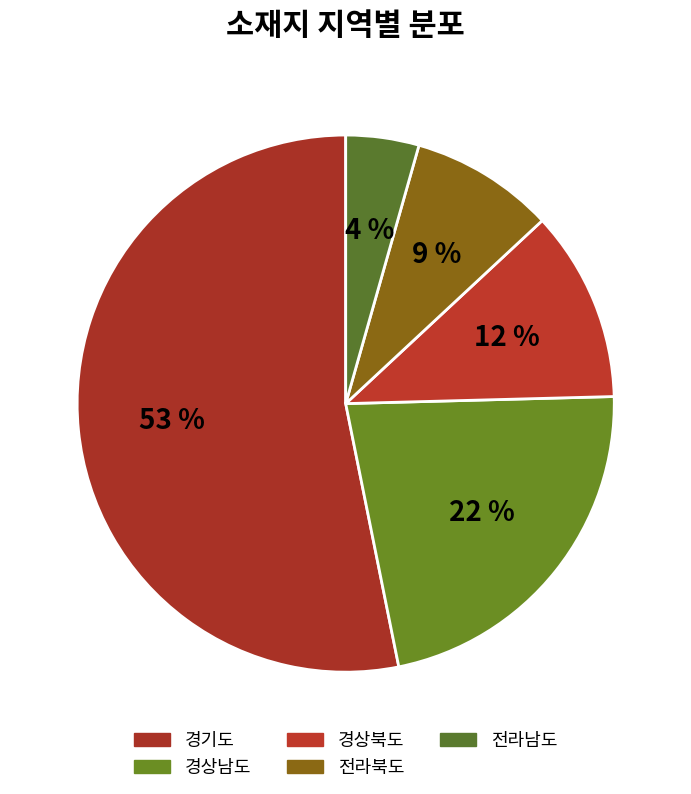

What is the largest slice in the pie chart?

경기도